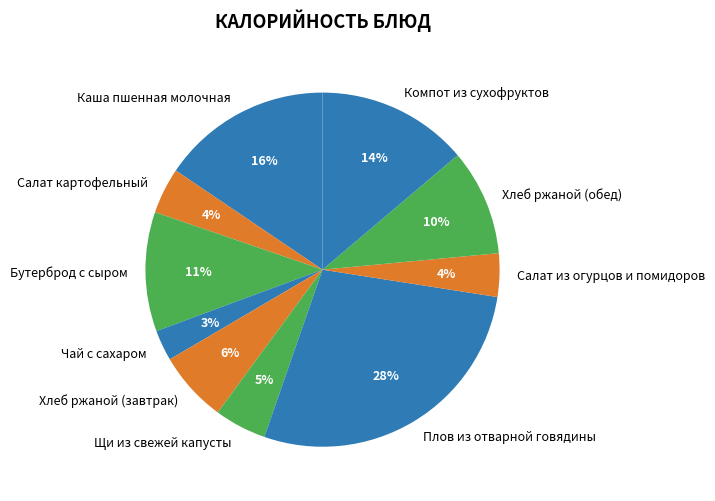

Does Чай с сахаром represent more than half of the total?

No